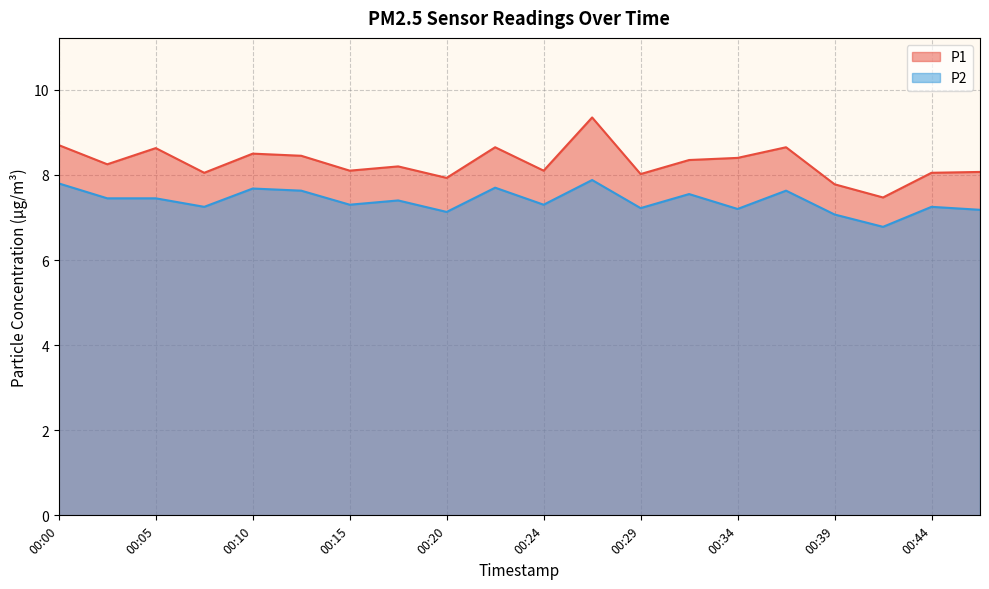

What is the value of the P1 point at the 7th from the left?

8.1